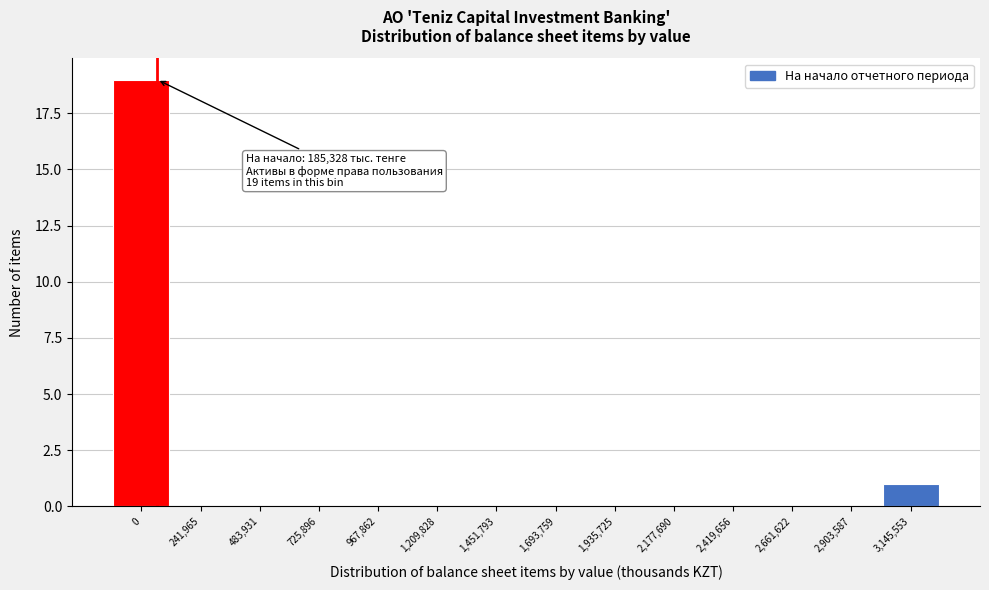

Reading left to right, extract all data points from this chart.

0=19	241,965=0	483,931=0	725,896=0	967,862=0	1,209,828=0	1,451,793=0	1,693,759=0	1,935,725=0	2,177,690=0	2,419,656=0	2,661,622=0	2,903,587=0	3,145,553=1